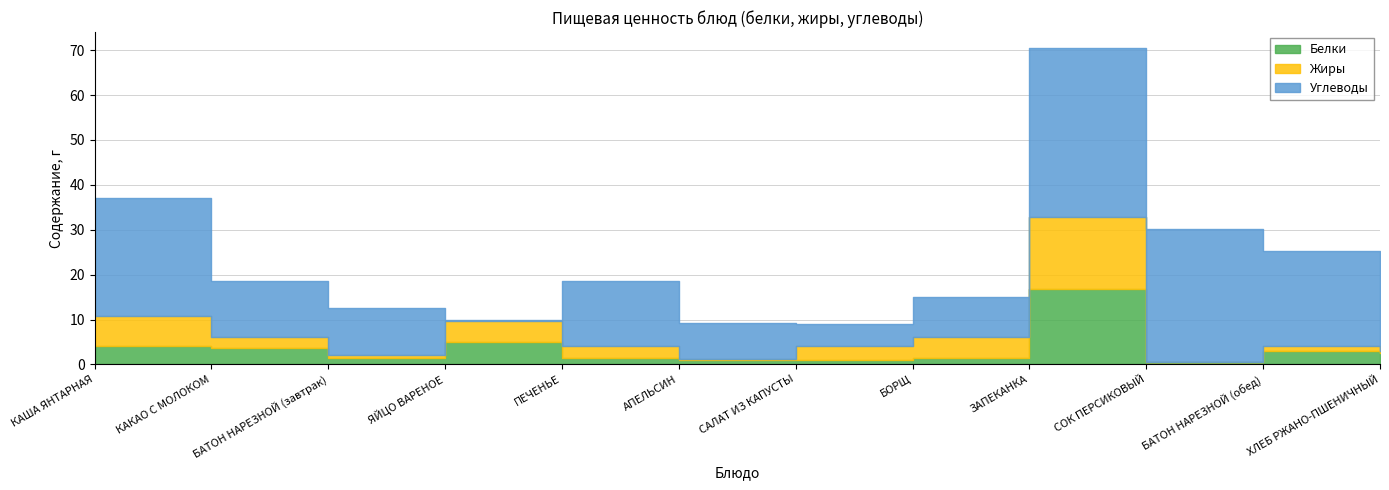

Reading left to right, list all the values displayed in this chart.

Белки: КАША ЯНТАРНАЯ=4.2	КАКАО С МОЛОКОМ=3.7	БАТОН НАРЕЗНОЙ (завтрак)=1.5	ЯЙЦО ВАРЕНОЕ=5.1	ПЕЧЕНЬЕ=1.4	АПЕЛЬСИН=0.9	САЛАТ ИЗ КАПУСТЫ=1.0	БОРЩ=1.4	ЗАПЕКАНКА=16.8	СОК ПЕРСИКОВЫЙ=0.5	БАТОН НАРЕЗНОЙ (обед)=3.0	ХЛЕБ РЖАНО-ПШЕНИЧНЫЙ=2.6
Жиры: КАША ЯНТАРНАЯ=6.6	КАКАО С МОЛОКОМ=2.5	БАТОН НАРЕЗНОЙ (завтрак)=0.5	ЯЙЦО ВАРЕНОЕ=4.6	ПЕЧЕНЬЕ=2.6	АПЕЛЬСИН=0.2	САЛАТ ИЗ КАПУСТЫ=3.1	БОРЩ=4.6	ЗАПЕКАНКА=16.0	СОК ПЕРСИКОВЫЙ=0.0	БАТОН НАРЕЗНОЙ (обед)=1.1	ХЛЕБ РЖАНО-ПШЕНИЧНЫЙ=0.4
Углеводы: КАША ЯНТАРНАЯ=26.3	КАКАО С МОЛОКОМ=12.4	БАТОН НАРЕЗНОЙ (завтрак)=10.6	ЯЙЦО ВАРЕНОЕ=0.3	ПЕЧЕНЬЕ=14.6	АПЕЛЬСИН=8.1	САЛАТ ИЗ КАПУСТЫ=4.9	БОРЩ=9.0	ЗАПЕКАНКА=37.7	СОК ПЕРСИКОВЫЙ=29.7	БАТОН НАРЕЗНОЙ (обед)=21.2	ХЛЕБ РЖАНО-ПШЕНИЧНЫЙ=18.5